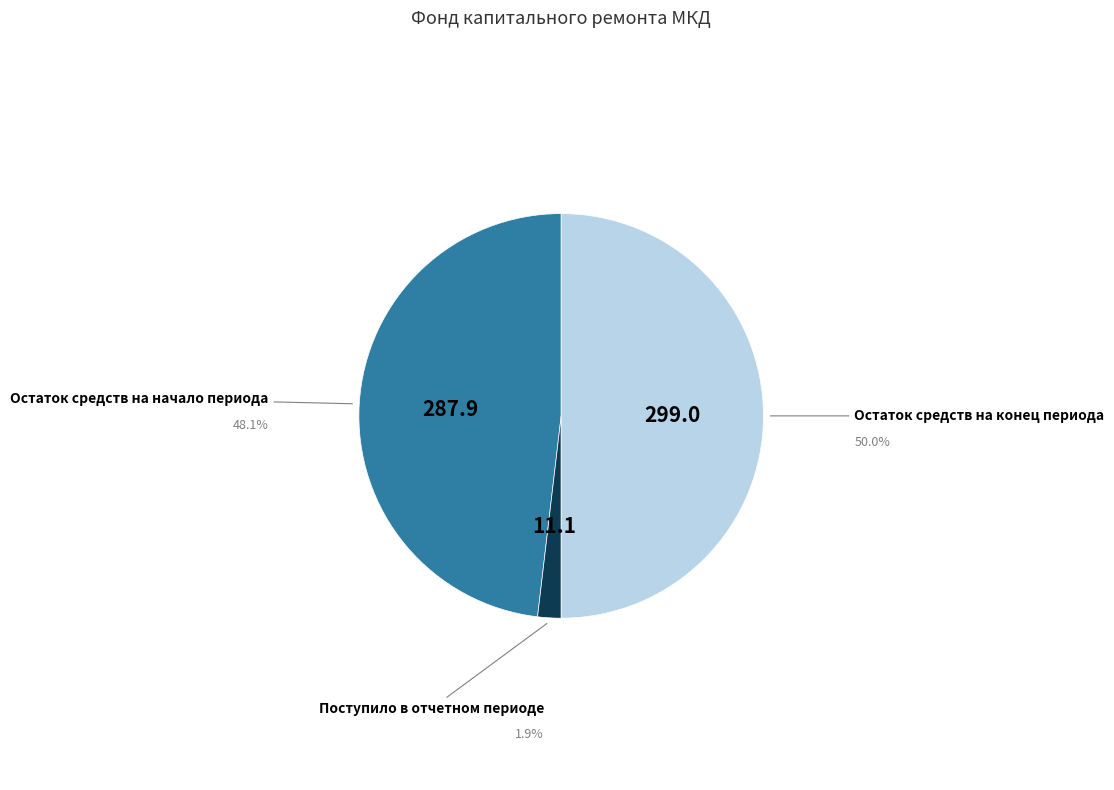

Do Поступило в отчетном периоде and Остаток средств на конец периода together represent more than half of the pie?

Yes